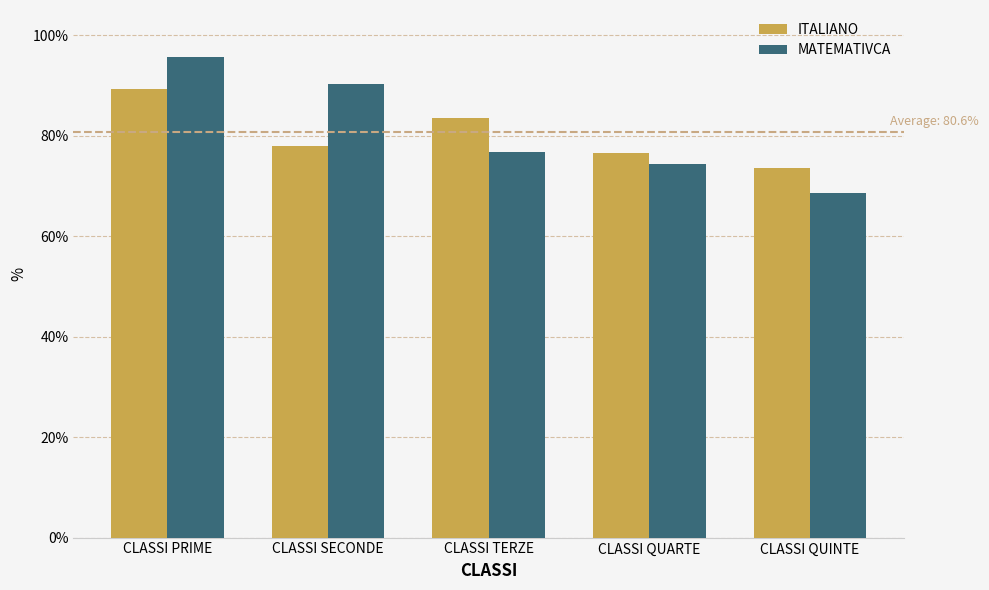

List the series in order of their overall mean, highest first.

MATEMATIVCA, ITALIANO